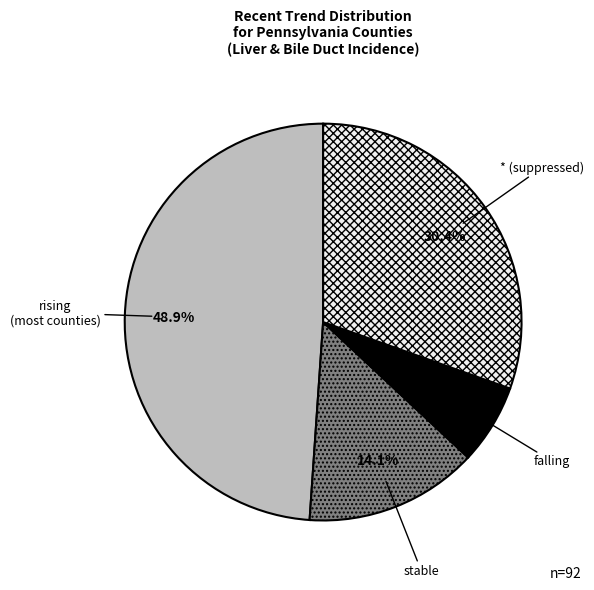

How many slices are in this pie chart?

4